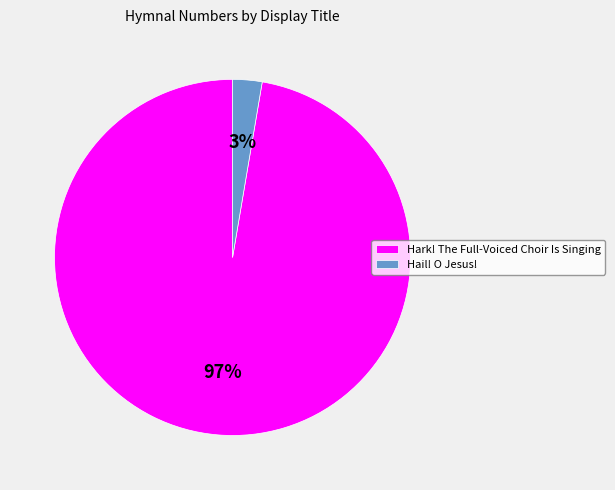

Is it true that Hail! O Jesus! is 3% of the pie?

True